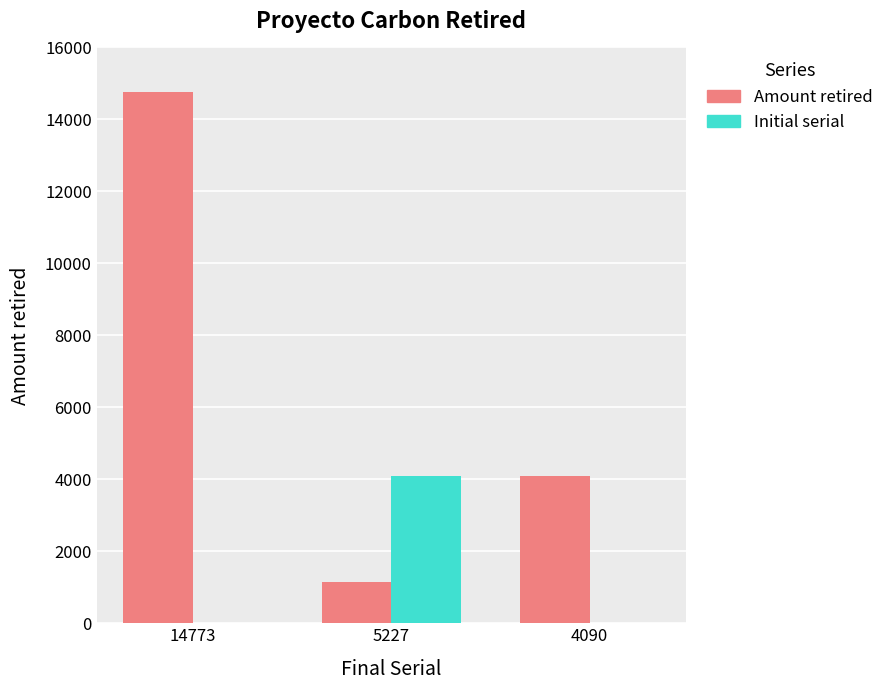

What is the sum of the Initial serial values at 4090 and 5227?

4092